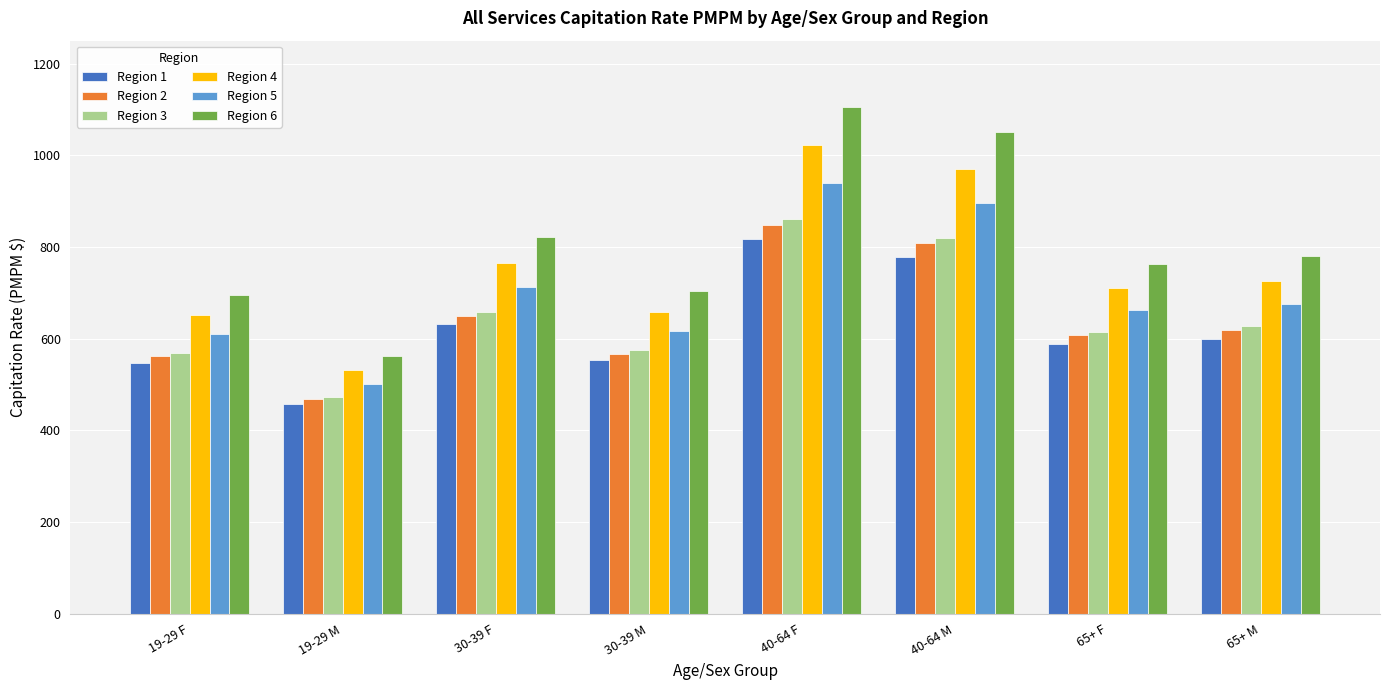

Between 19-29 F and 19-29 M, which series saw the biggest shift?

Region 6